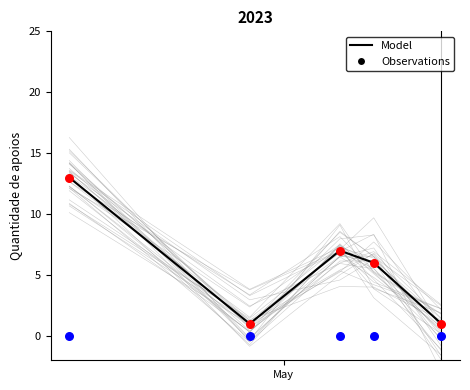

At which category is the sum across all series the highest?

May